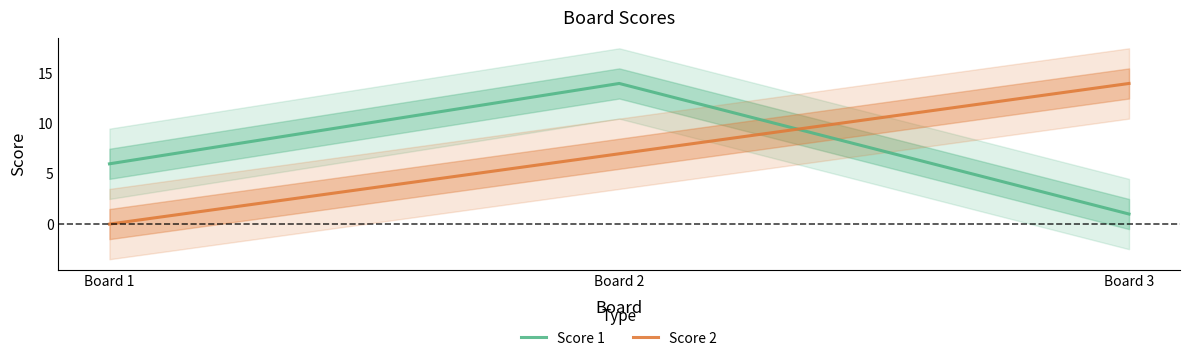

Rank the categories by Score 2 value from highest to lowest.

Board 3, Board 2, Board 1